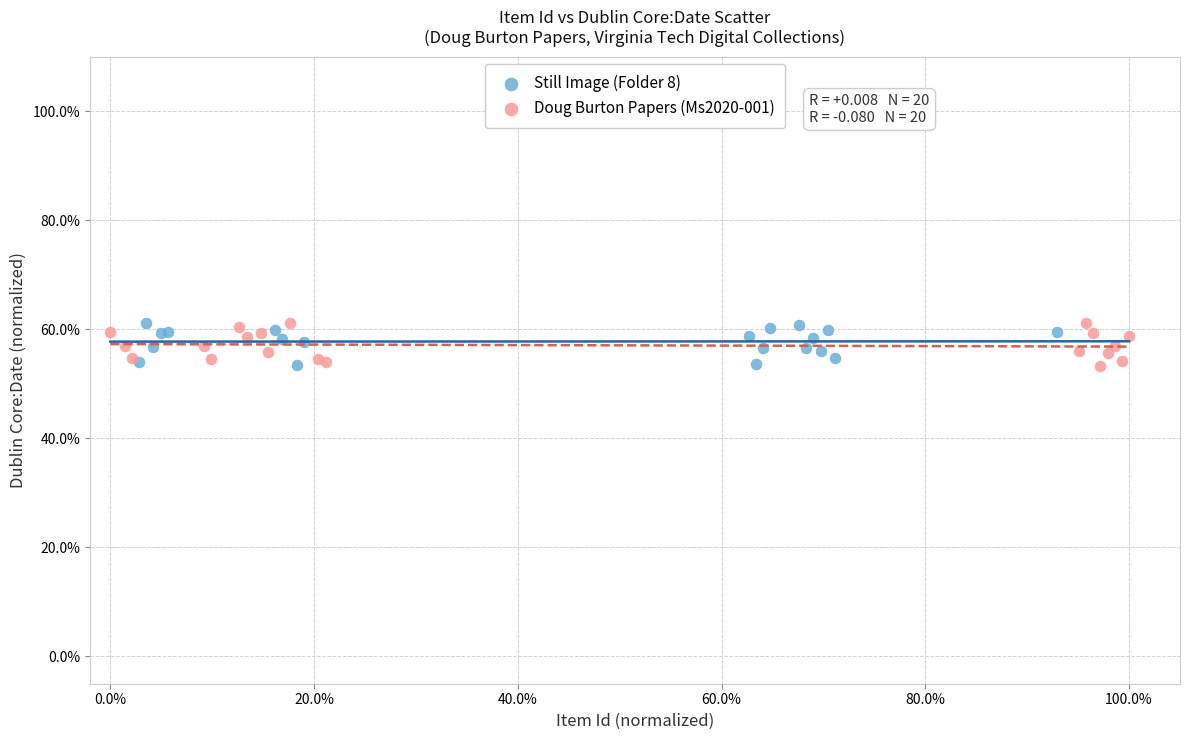

What are all the series names shown in the legend?

Still Image (Folder 8), Doug Burton Papers (Ms2020-001)